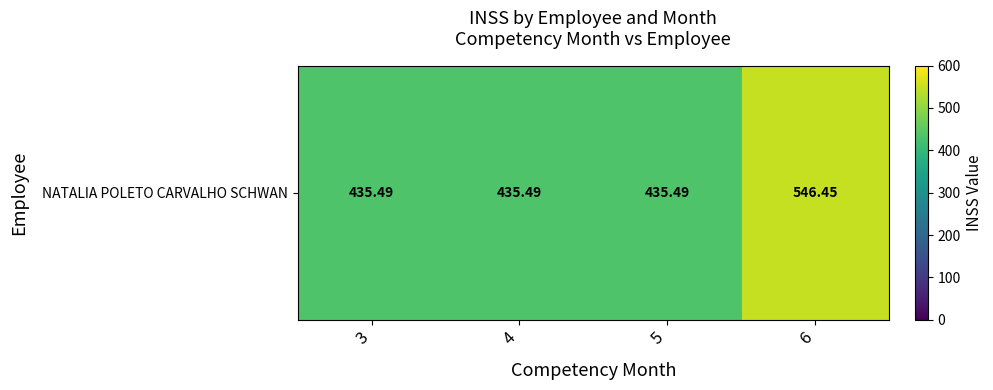

Which has a higher value, 4 or 5?

4